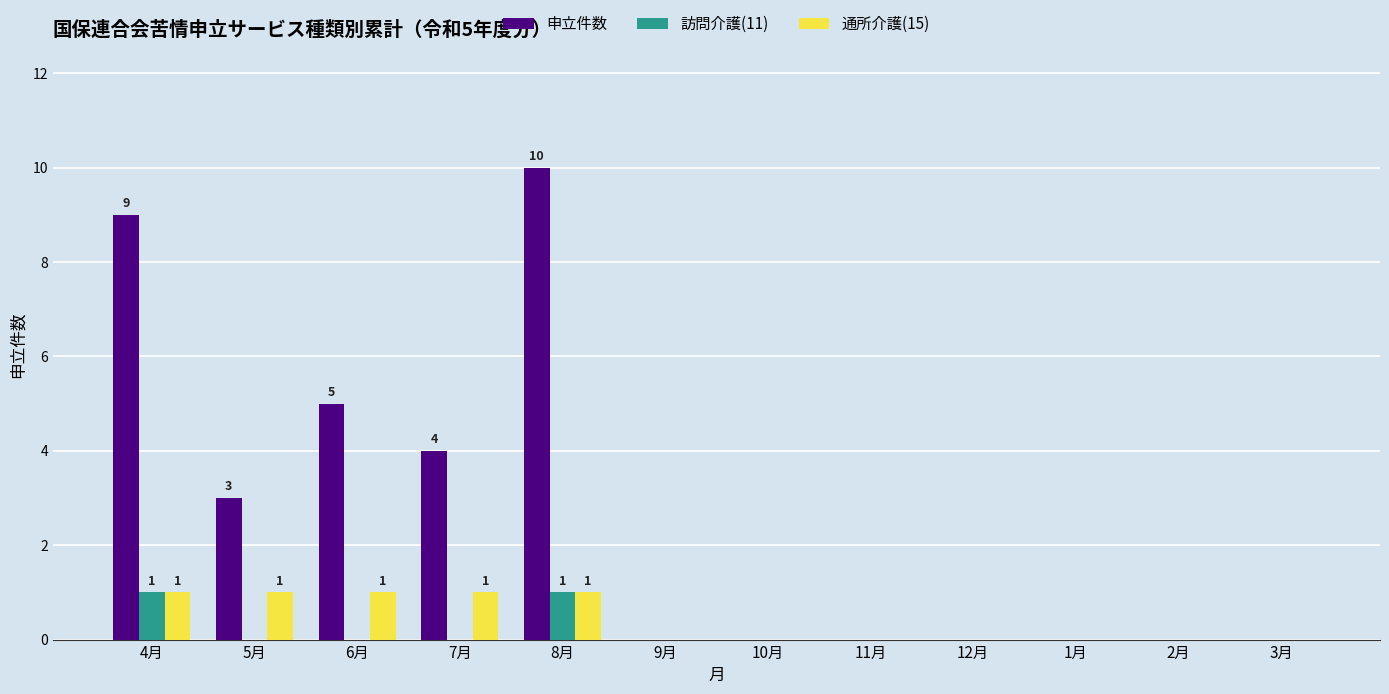

Reading left to right, what are all the values shown in this chart?

申立件数: 9	3	5	4	10	0	0	0	0	0	0	0
訪問介護(11): 1	0	0	0	1	0	0	0	0	0	0	0
通所介護(15): 1	1	1	1	1	0	0	0	0	0	0	0